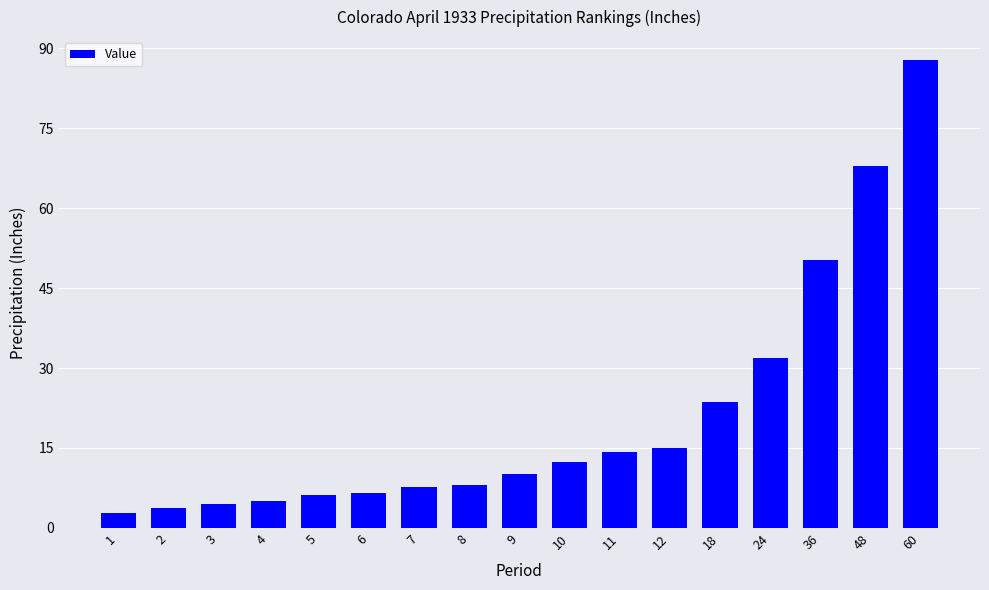

What is the change in value from 3 to 10?

+8.0